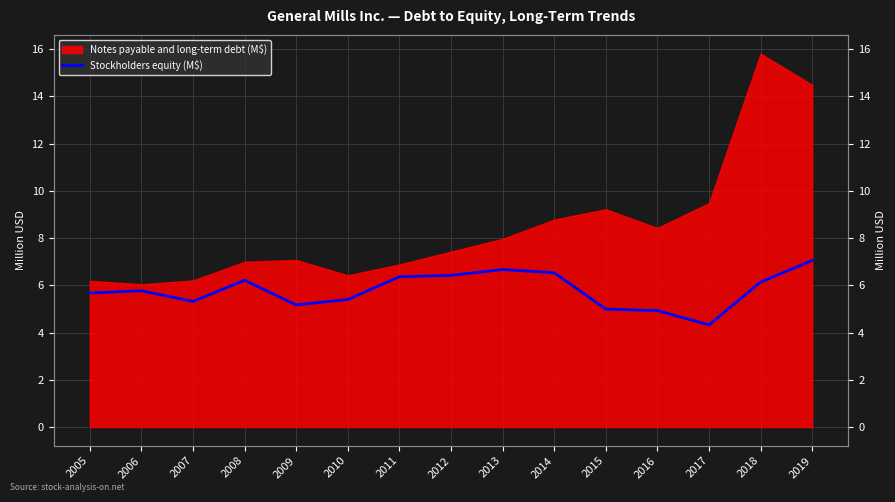

Reading left to right, list all the values displayed in this chart.

5.7	5.8	5.3	6.2	5.2	5.4	6.4	6.4	6.7	6.5	5.0	4.9	4.3	6.1	7.1